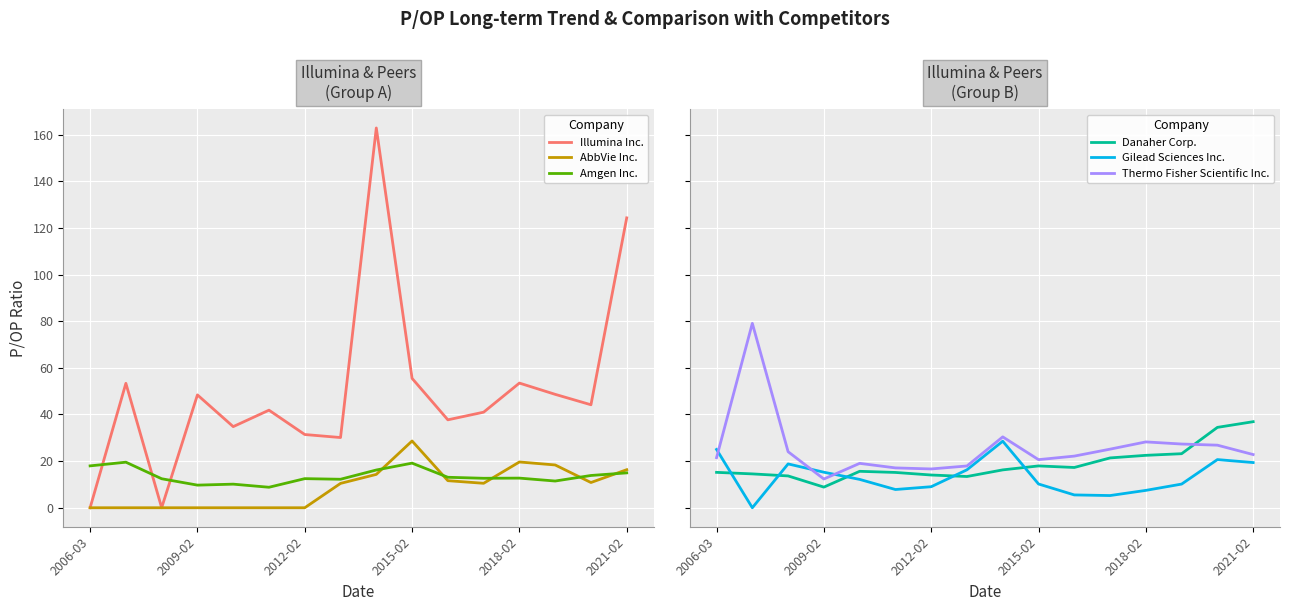

What is the difference between the maximum and second lowest values in the Thermo Fisher Scientific Inc. series?

62.5